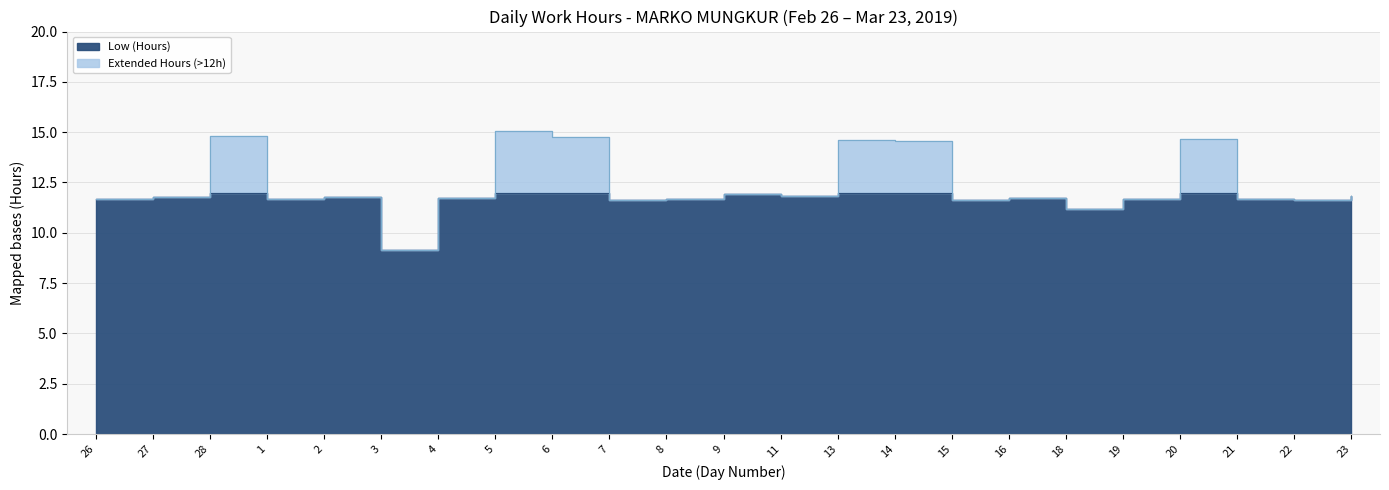

List the labels in order of value, smallest first.

3, 18, 15, 22, 7, 19, 21, 1, 8, 26, 4, 16, 2, 27, 11, 23, 9, 14, 13, 20, 6, 28, 5